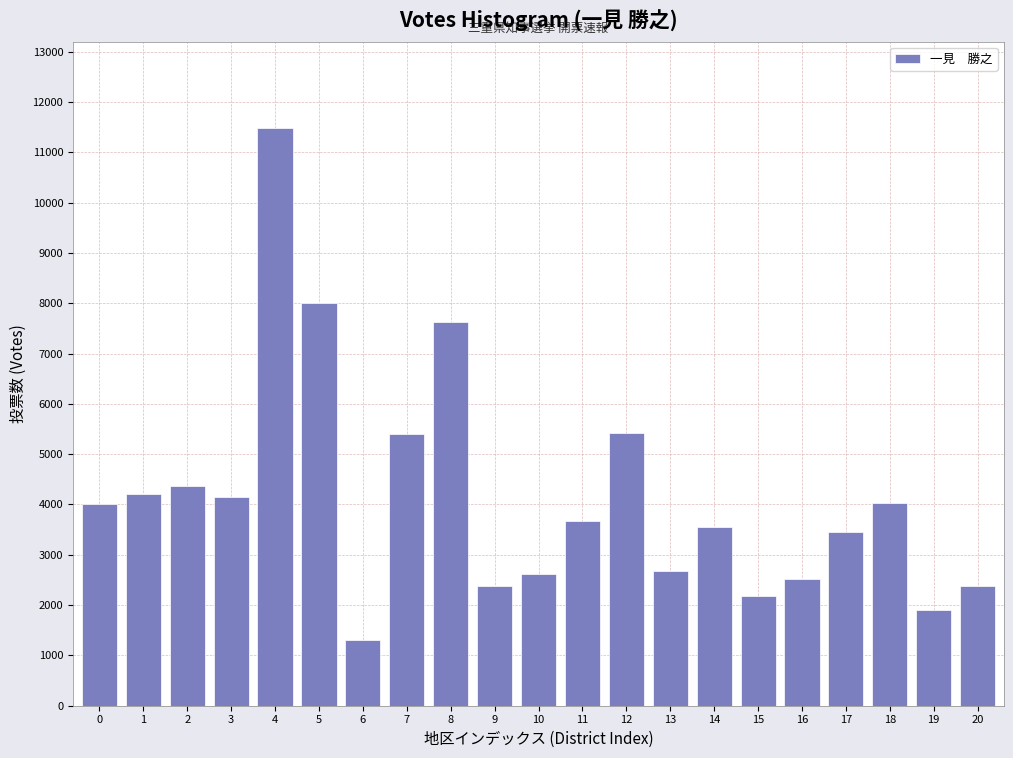

What is the average value?

4159